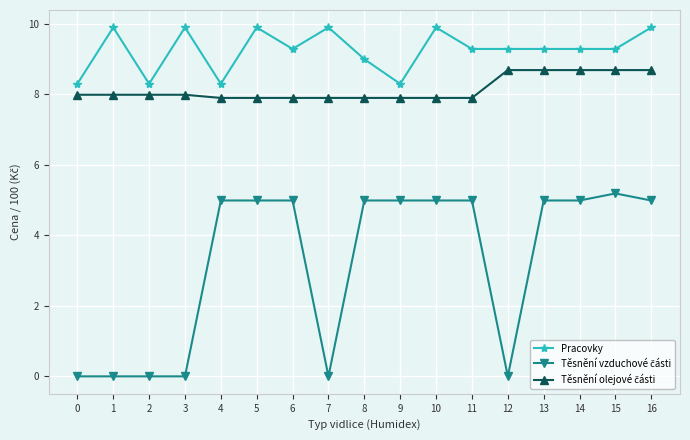

True or false: Pracovky has a value of 9.3 at 14.

True